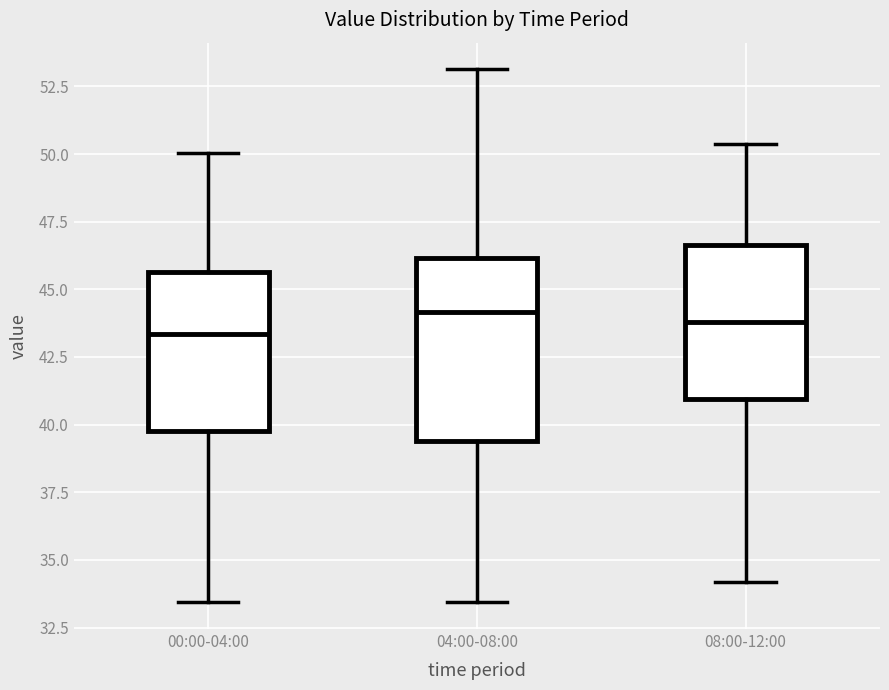

Where does the lower whisker of the box for 00:00-04:00 end on the y-axis? The values are not printed on the chart, so give them approximately, as read against the axis.

33.5